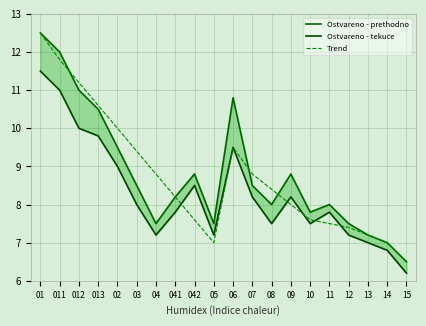

True or false: Ostvareno - prethodno and Ostvareno - tekuće intersect in this chart.

False